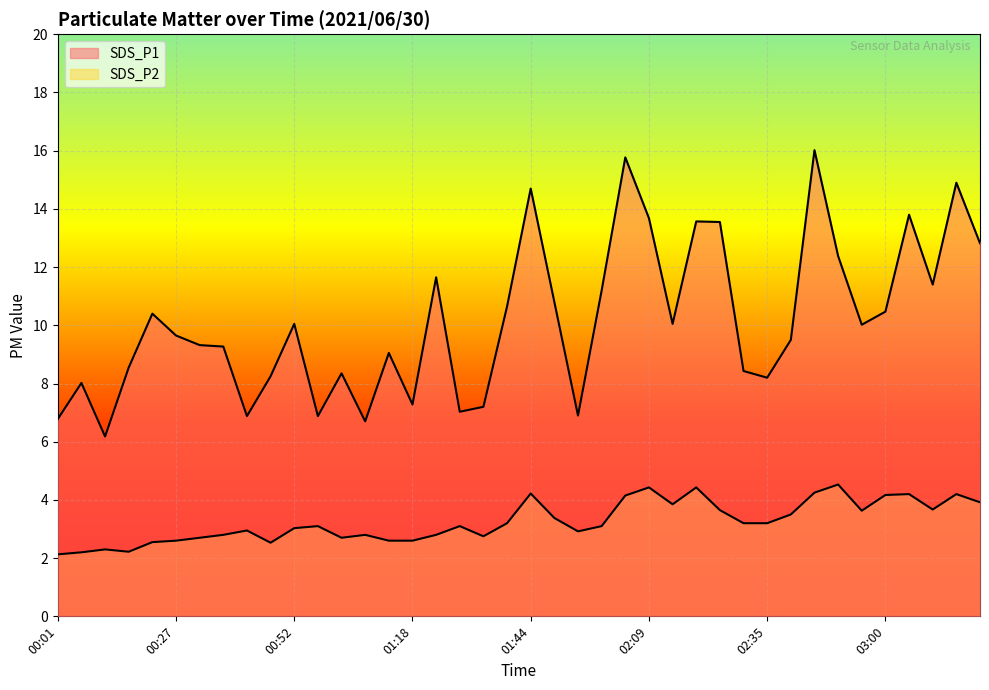

Reading left to right, transcribe all the data shown in this chart.

SDS_P1: 6.8	8.0	6.2	8.6	10.4	9.7	9.3	9.3	6.9	8.2	10.1	6.9	8.3	6.7	9.1	7.3	11.7	7.0	7.2	10.7	14.7	10.8	6.9	11.2	15.8	13.7	10.1	13.6	13.6	8.4	8.2	9.5	16.0	12.4	10.0	10.5	13.8	11.4	14.9	12.8
SDS_P2: 2.1	2.2	2.3	2.2	2.5	2.6	2.7	2.8	3.0	2.5	3.0	3.1	2.7	2.8	2.6	2.6	2.8	3.1	2.8	3.2	4.2	3.4	2.9	3.1	4.2	4.4	3.9	4.4	3.6	3.2	3.2	3.5	4.2	4.5	3.6	4.2	4.2	3.7	4.2	3.9